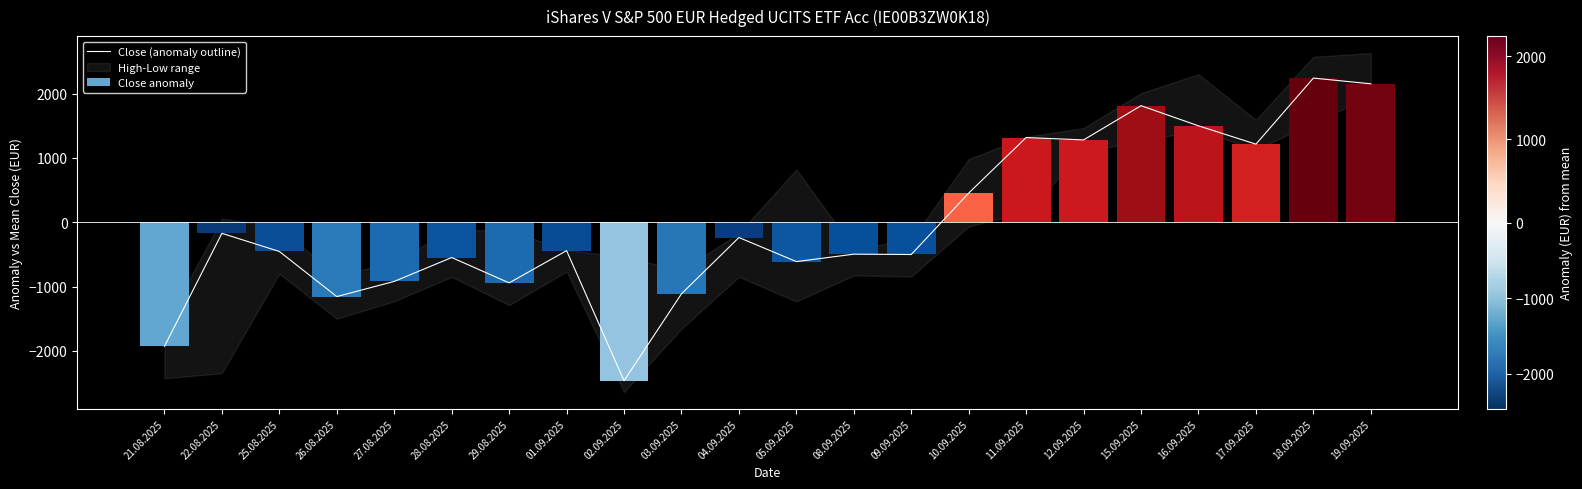

Which label corresponds to the smallest value in the chart?

02.09.2025